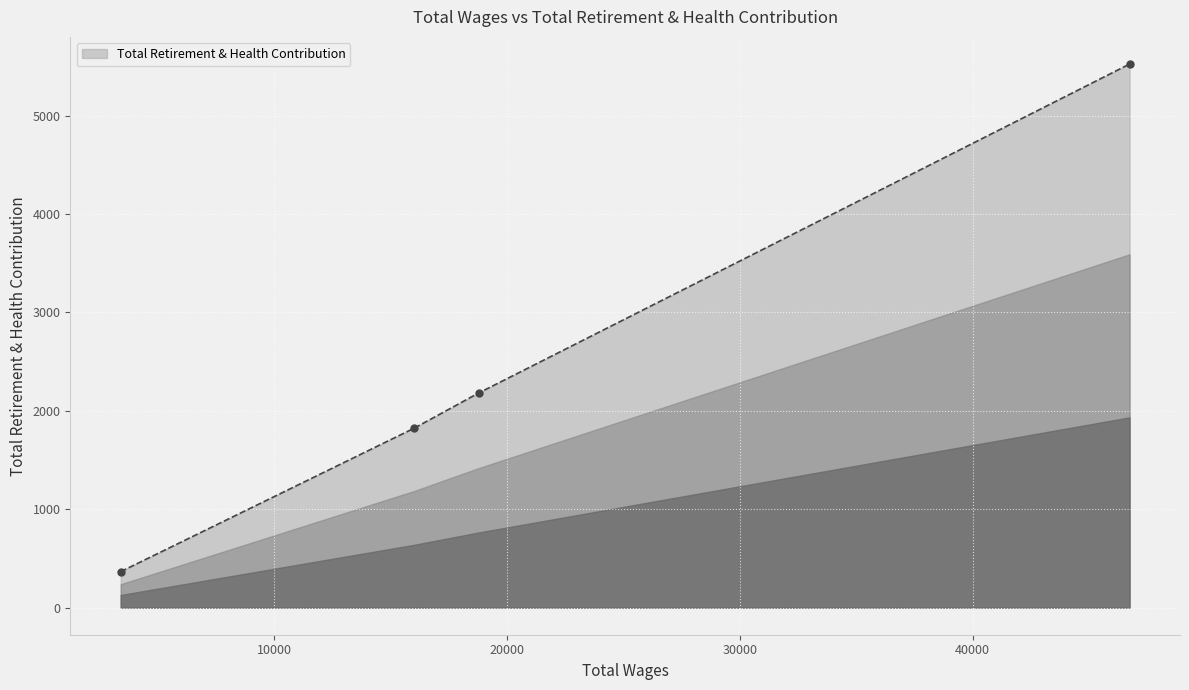

Reading left to right, list all the values displayed in this chart.

365	1822	2180	5523